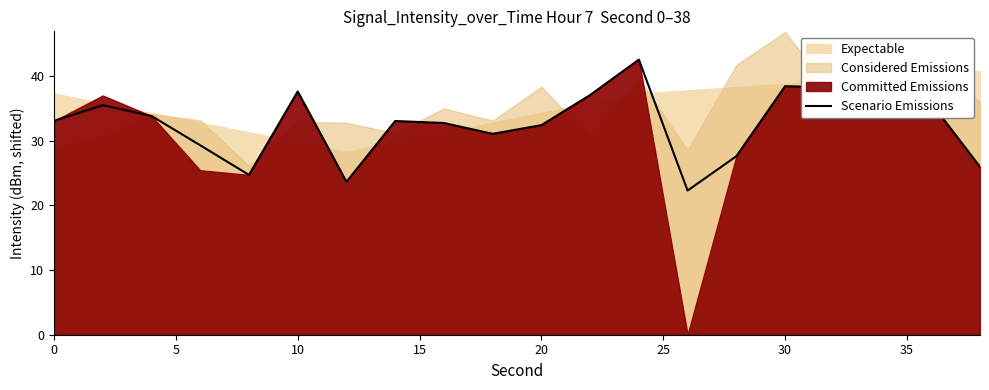

What is the maximum value for Scenario Emissions?

42.5